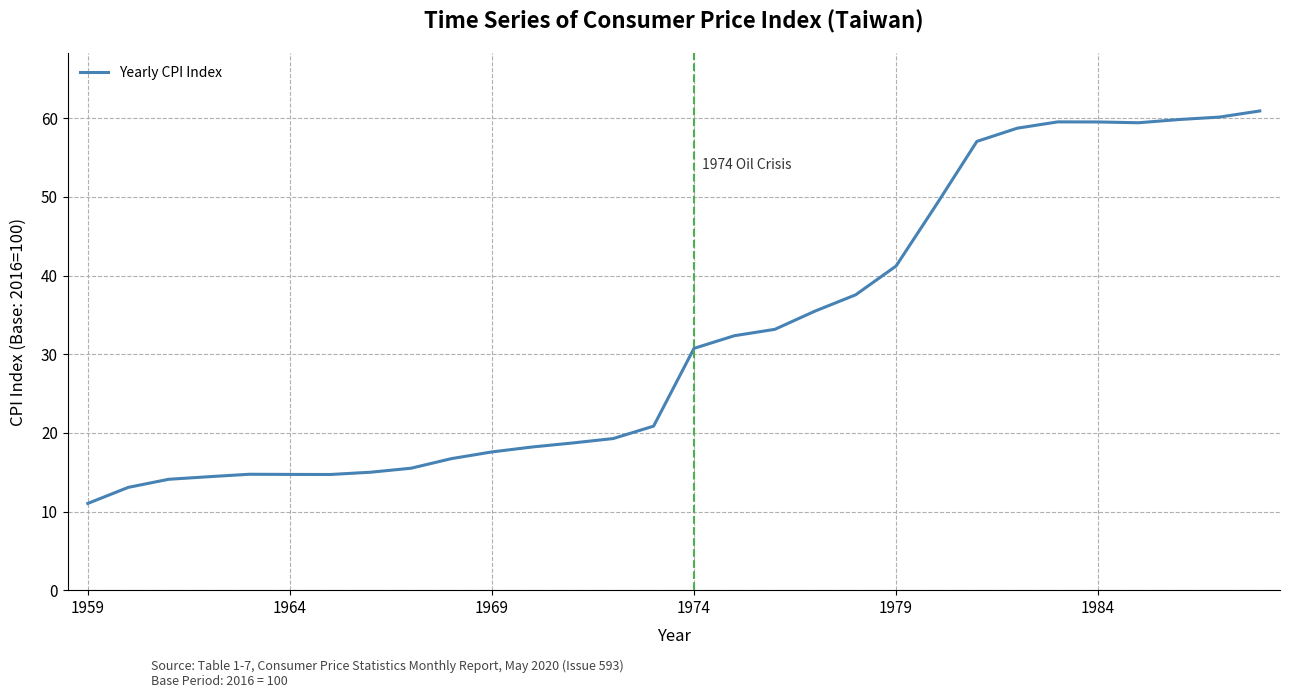

What is the maximum value shown in the chart?

60.9